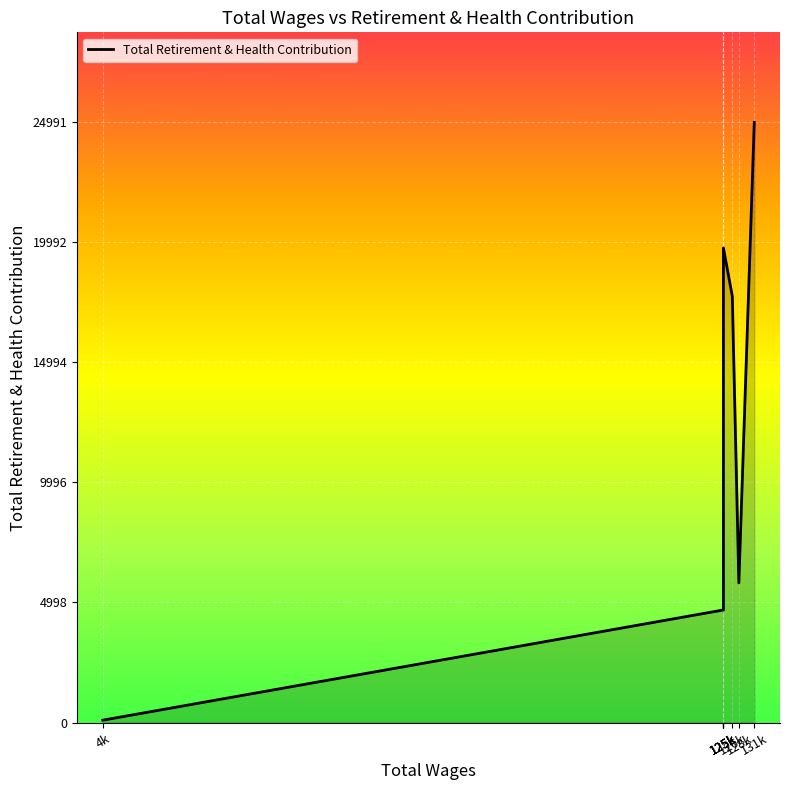

At which category does the data reach its first local valley?

128000.0